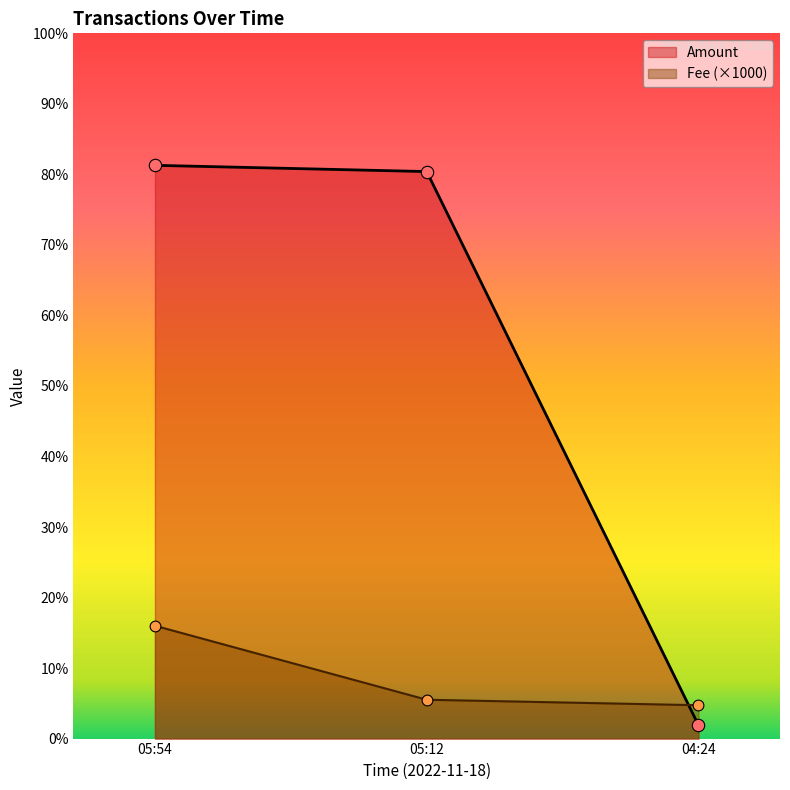

What is the total value across all series at 05:54?

97.3